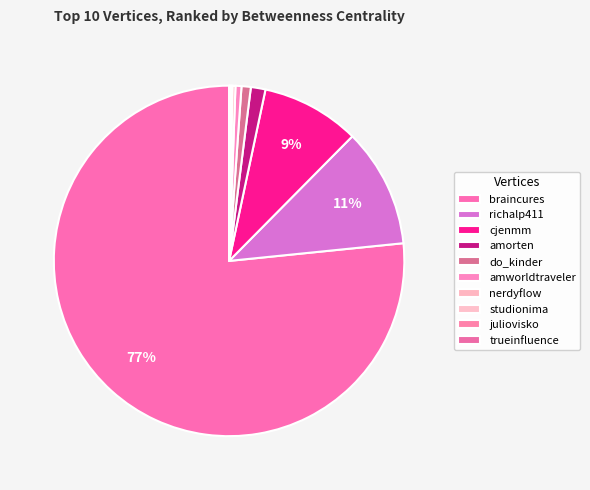

The braincures slice represents 77% of the pie. True or false?

True